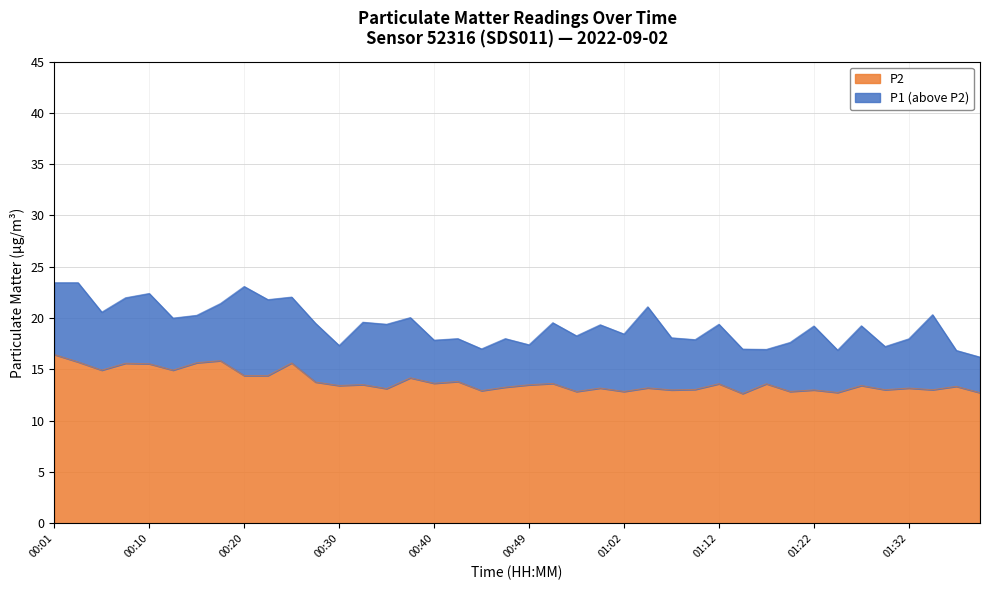

What is the highest value of the P2 series?

16.4